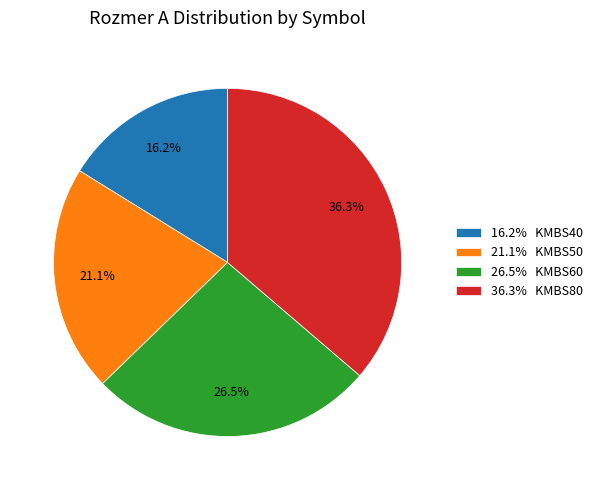

How much of the chart is everything except 21.1% KMBS50?

78.9%